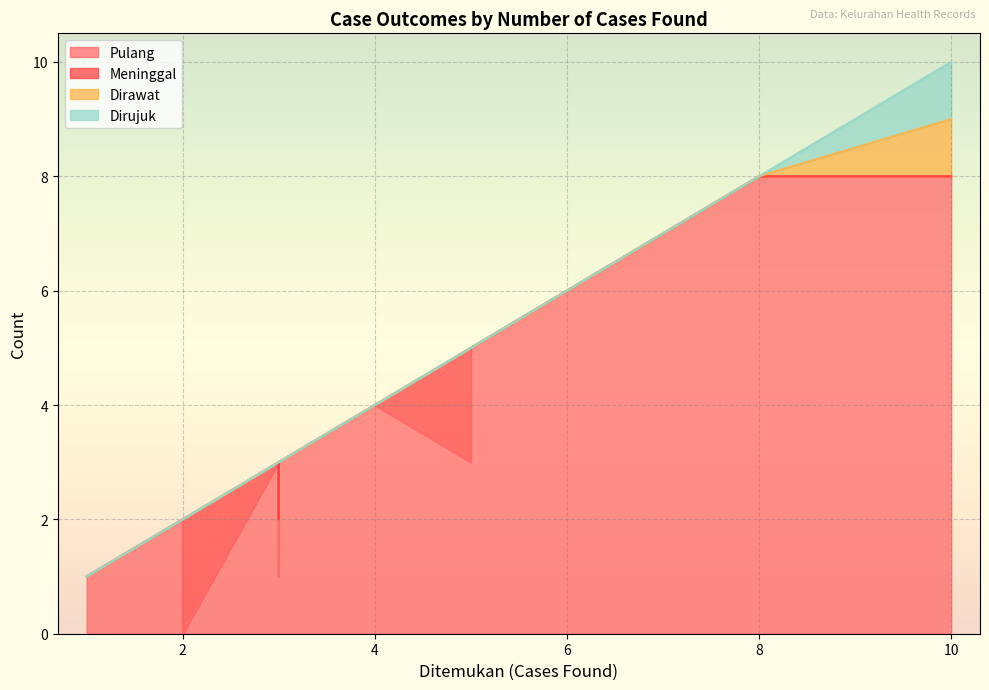

How many categories are shown in the chart?

17